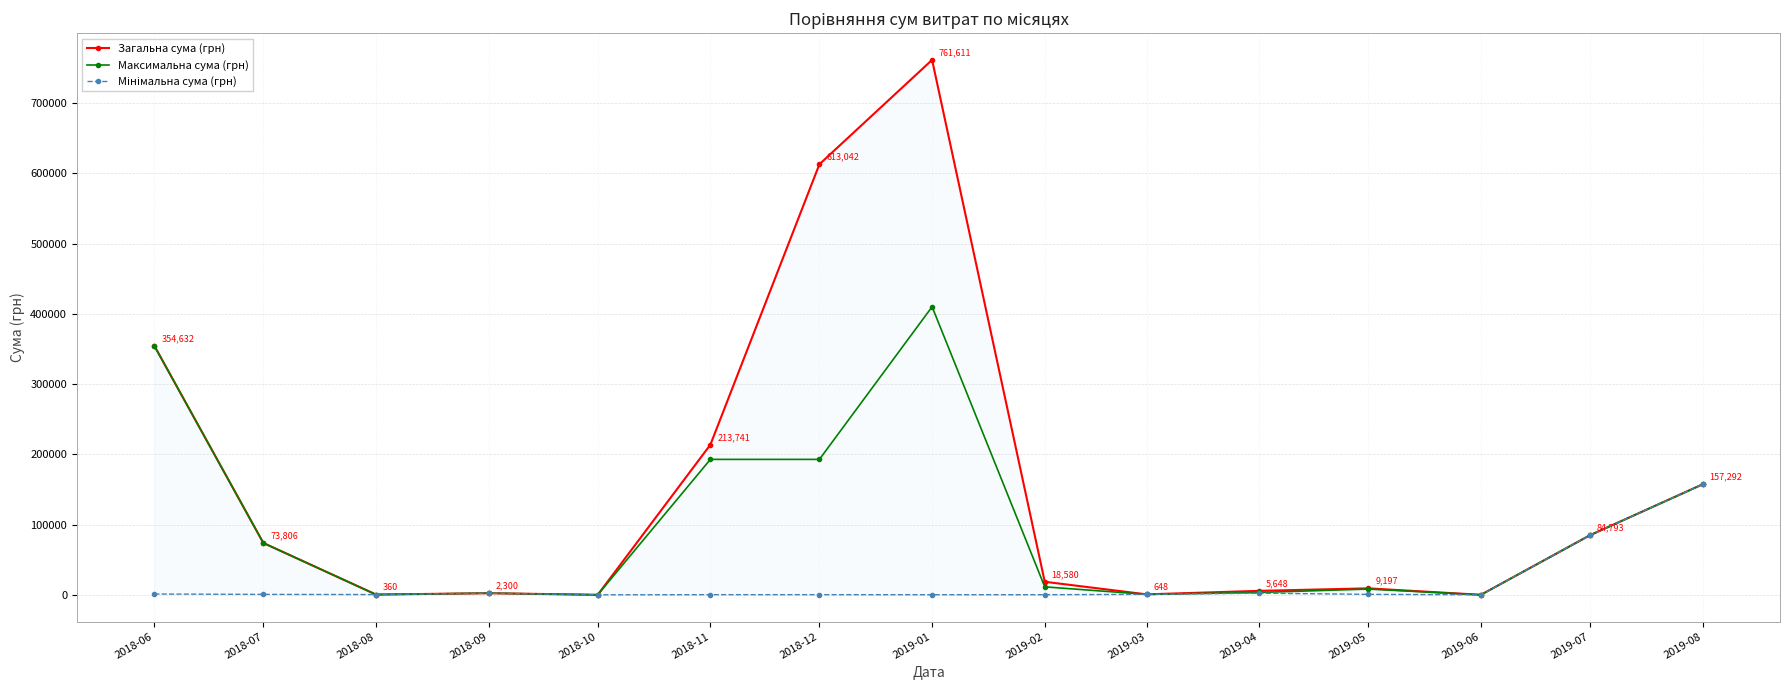

What are all the series names shown in the legend?

Загальна сума (грн), Максимальна сума (грн), Мінімальна сума (грн)